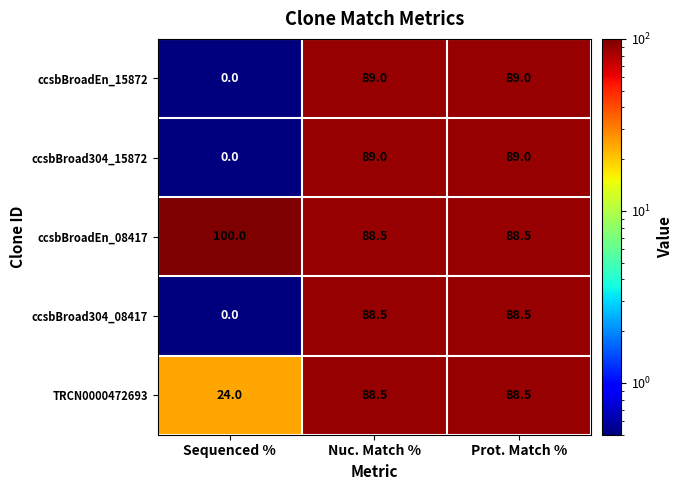

What is the total value across all series at Nuc. Match %?

443.5